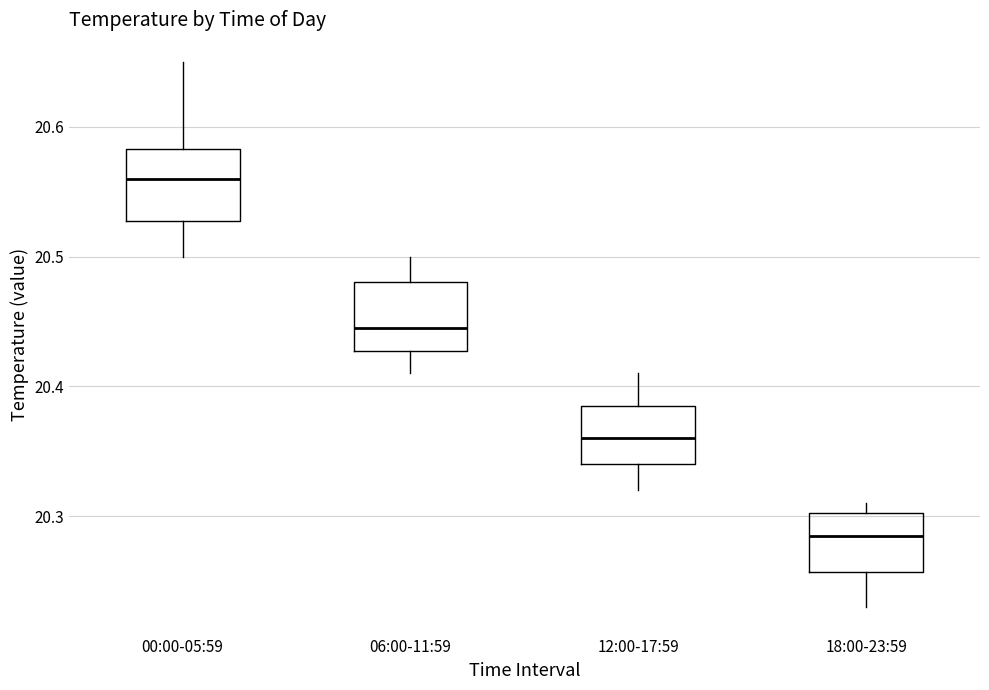

Where does the lower whisker of the box for 00:00-05:59 end on the y-axis? The values are not printed on the chart, so give them approximately, as read against the axis.

20.50